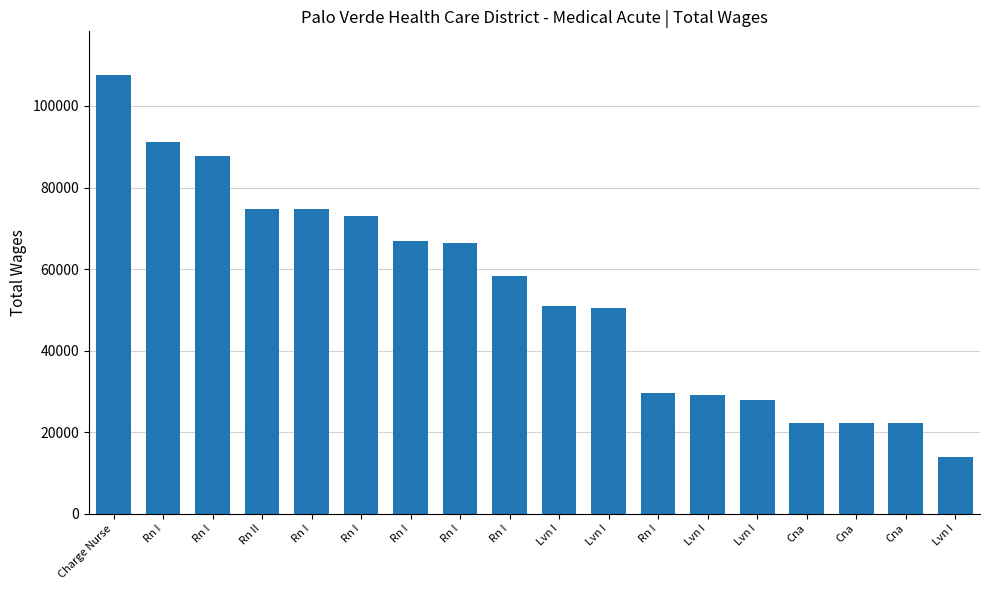

How many bars are there in total?

18